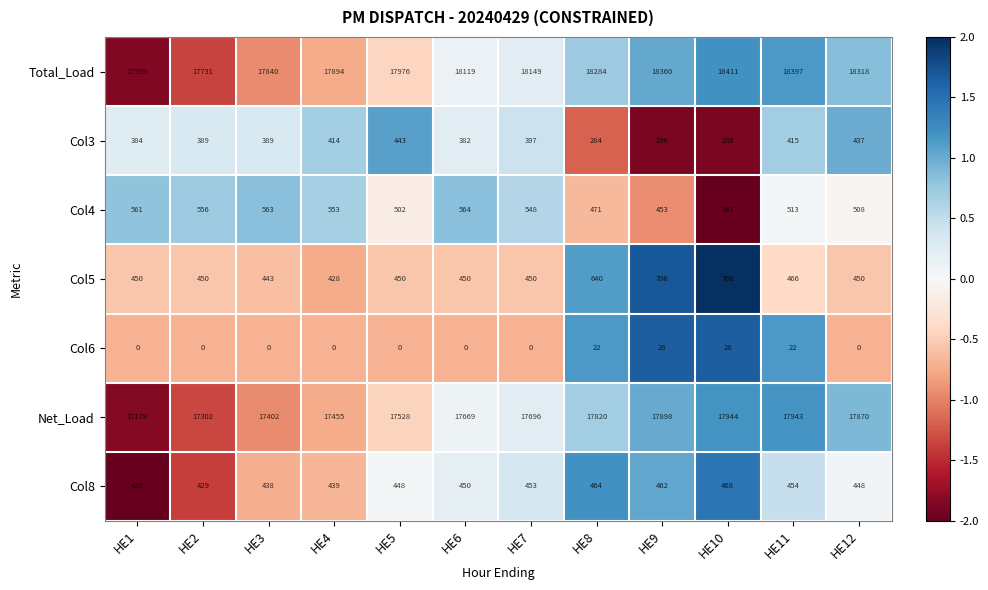

What is the average value of the Total_Load series?

18090